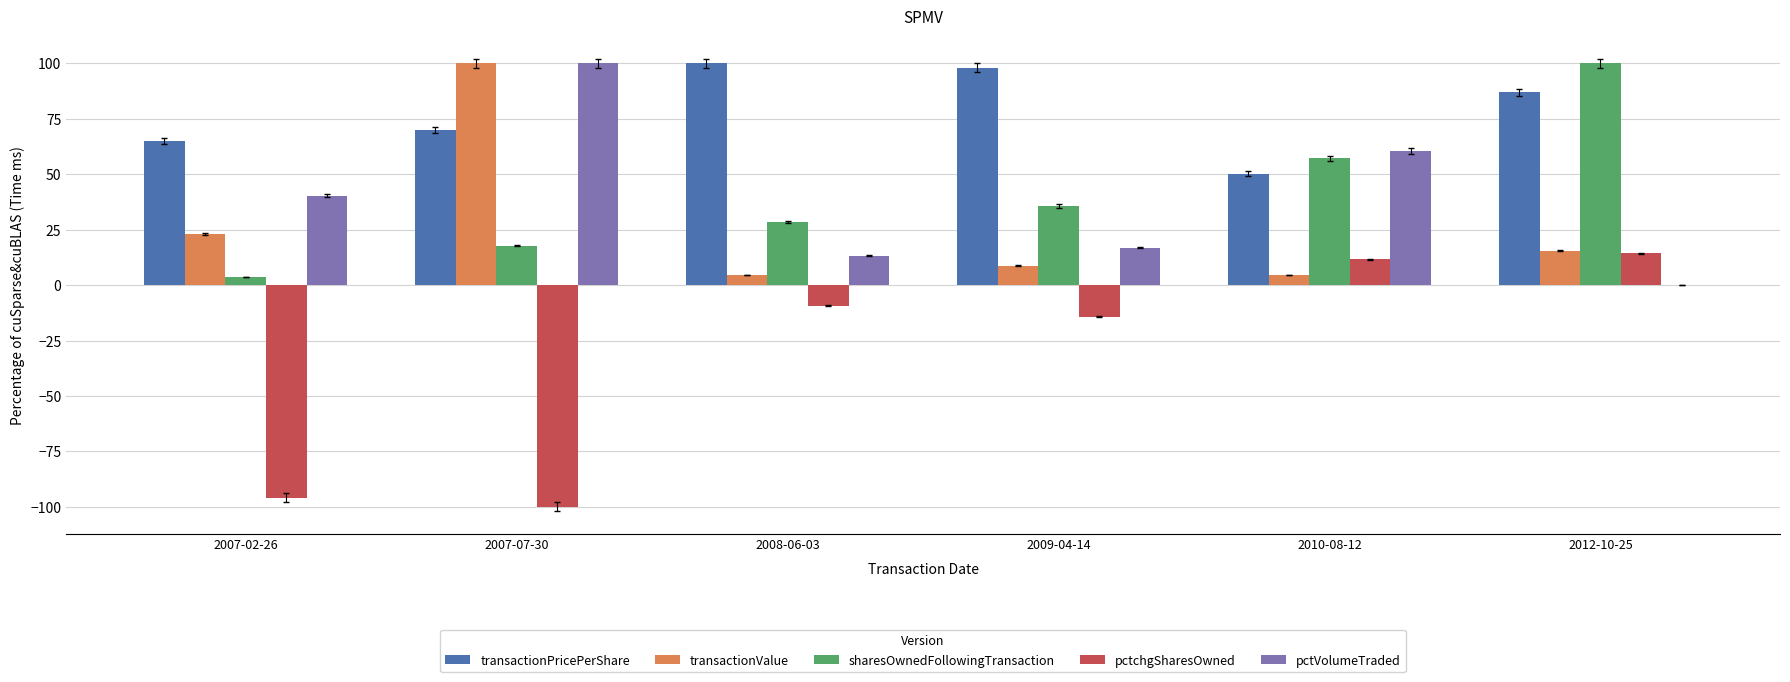

Where does the pctchgSharesOwned series first go above -9?

2010-08-12